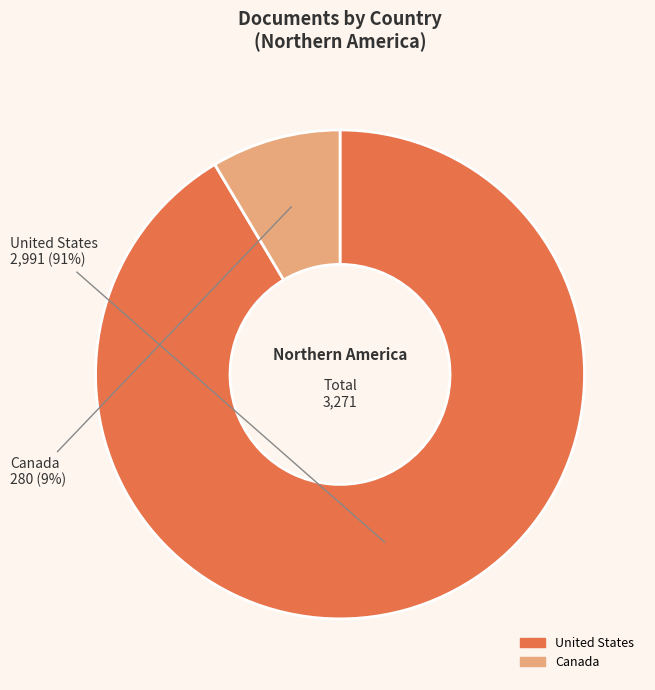

What is the smallest slice in the pie chart?

Canada